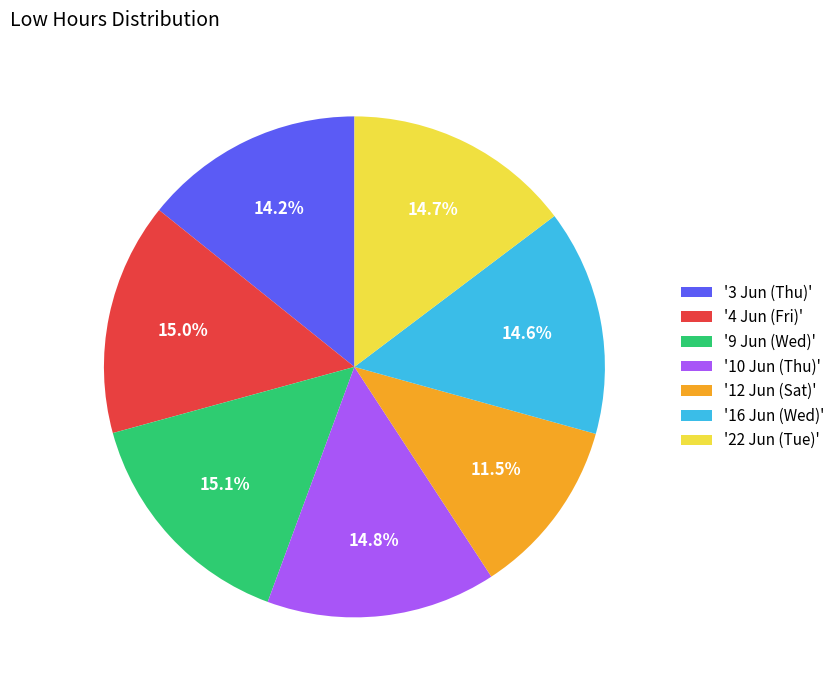

Which slice is the smallest?

'12 Jun (Sat)'